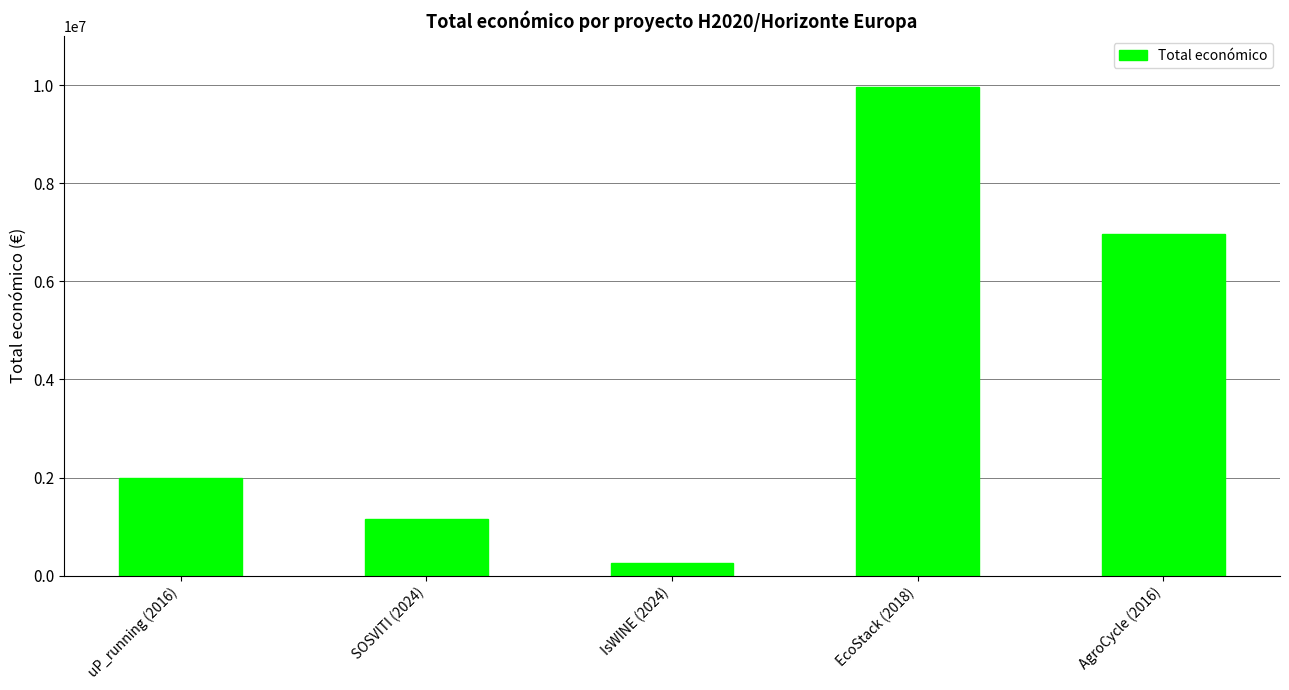

Approximately how many times larger is the value at EcoStack (2018) compared to SOSVITI (2024)?

8.6